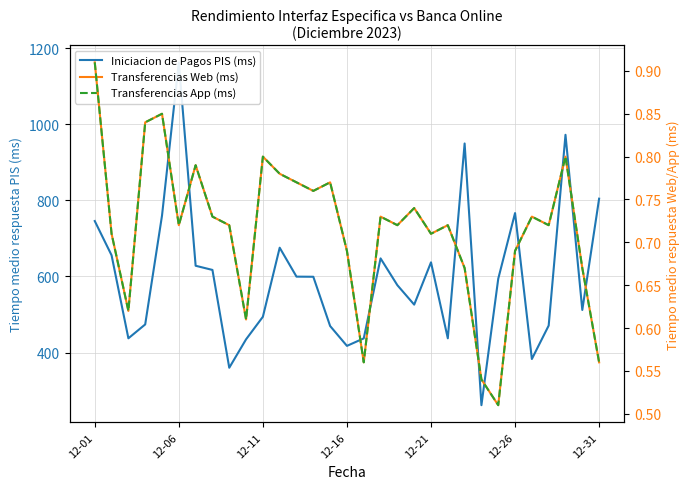

Reading right to left, transcribe all the data shown in this chart.

Iniciacion de Pagos PIS (ms): 804.4	512.0	972.2	470.9	383.1	766.6	594.0	261.8	949.4	437.5	637.1	526.0	577.0	647.4	437.3	417.6	469.8	599.2	599.5	675.5	494.1	434.8	360.1	617.1	628.1	1162.6	759.9	473.9	437.5	655.7	745.6
Transferencias Web (ms): 0.6	0.7	0.8	0.7	0.7	0.7	0.5	0.5	0.7	0.7	0.7	0.7	0.7	0.7	0.6	0.7	0.8	0.8	0.8	0.8	0.8	0.6	0.7	0.7	0.8	0.7	0.8	0.8	0.6	0.7	0.9
Transferencias App (ms): 0.6	0.7	0.8	0.7	0.7	0.7	0.5	0.5	0.7	0.7	0.7	0.7	0.7	0.7	0.6	0.7	0.8	0.8	0.8	0.8	0.8	0.6	0.7	0.7	0.8	0.7	0.8	0.8	0.6	0.7	0.9